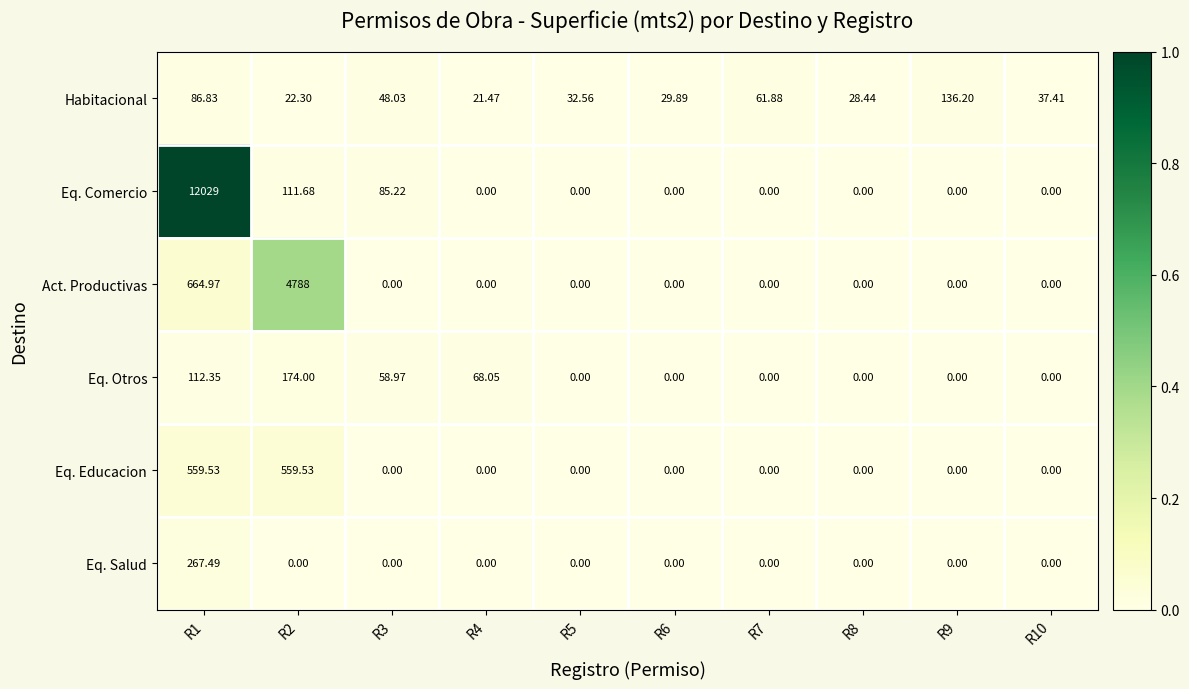

Rank the series at R1 from highest to lowest value.

Eq. Comercio, Act. Productivas, Eq. Educacion, Eq. Salud, Eq. Otros, Habitacional